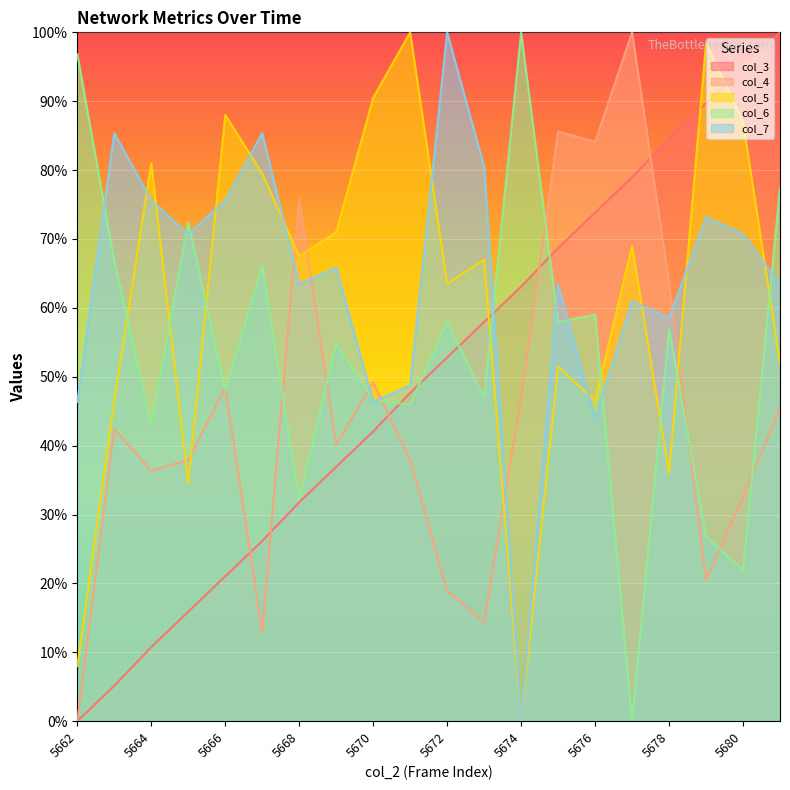

Between 5669 and 5679, which series saw the biggest shift?

col_3